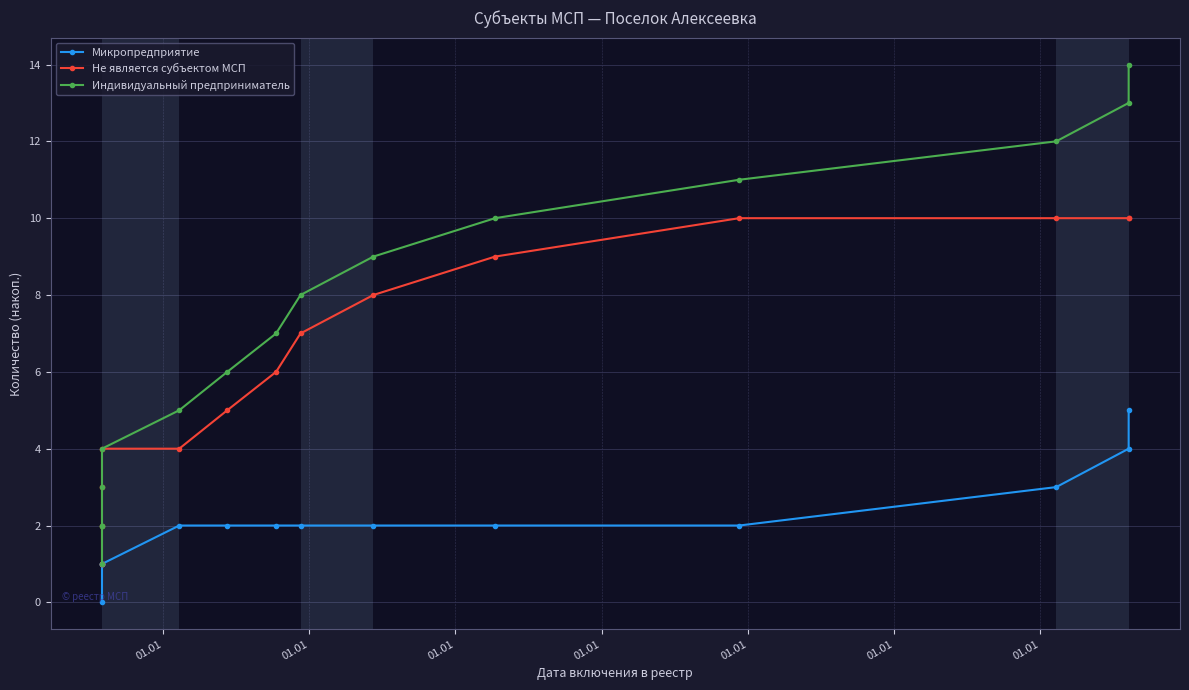

Reading left to right, extract all data points from this chart.

Микропредприятие: 0	1	1	1	1	2	2	2	2	2	2	2	3	4	5
Не является субъектом МСП: 1	1	2	3	4	4	5	6	7	8	9	10	10	10	10
Индивидуальный предприниматель: 1	2	2	3	4	5	6	7	8	9	10	11	12	13	14